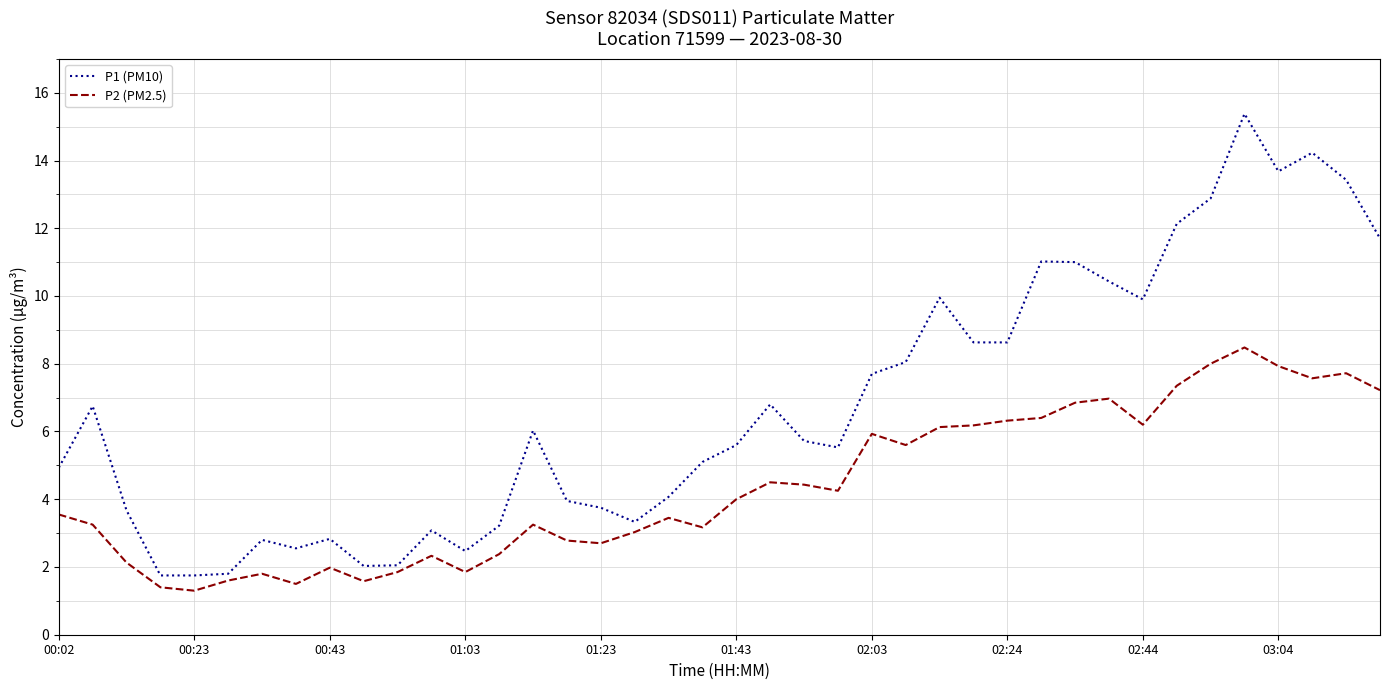

Which series has the widest spread of values?

P1 (PM10)